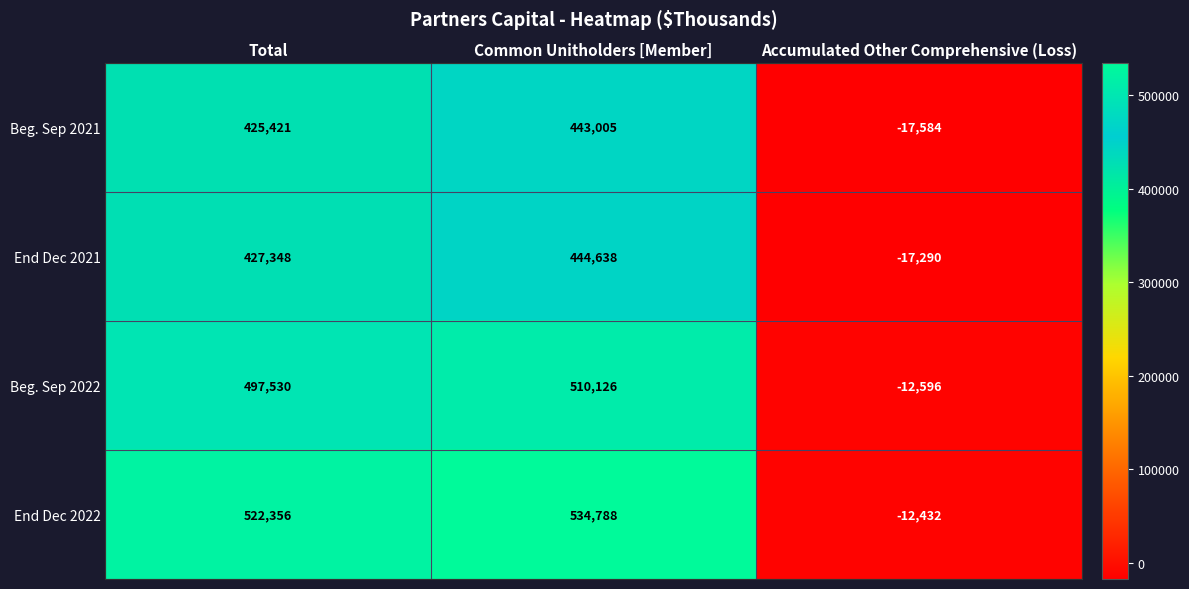

At Common Unitholders [Member], list the series in order from smallest to largest.

Beg. Sep 2021, End Dec 2021, Beg. Sep 2022, End Dec 2022